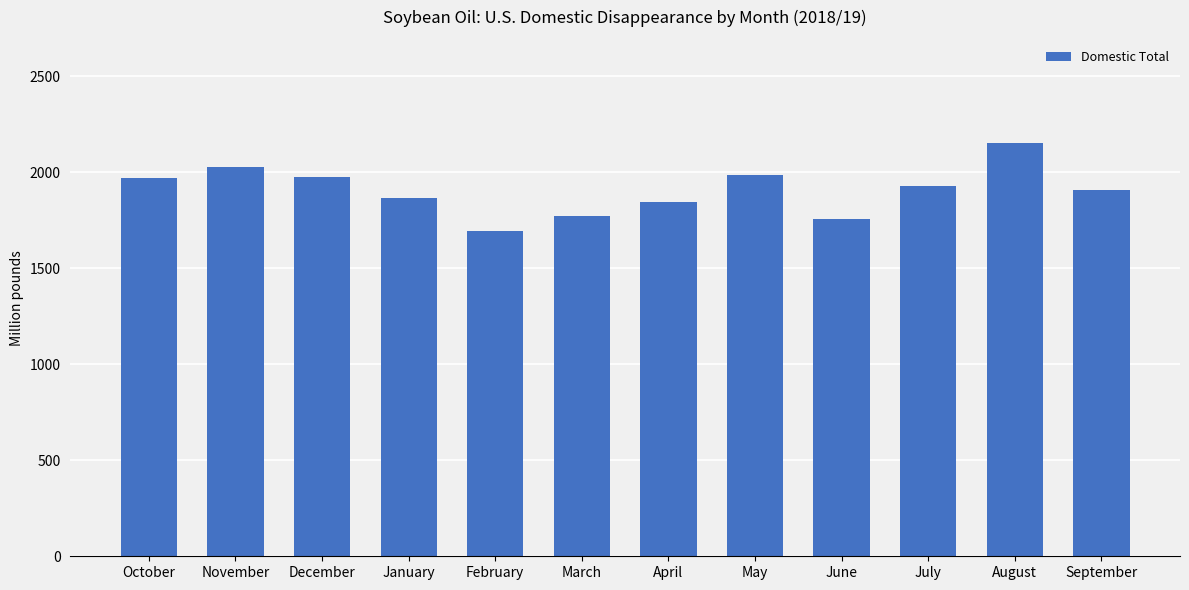

What is the average value?

1906.1